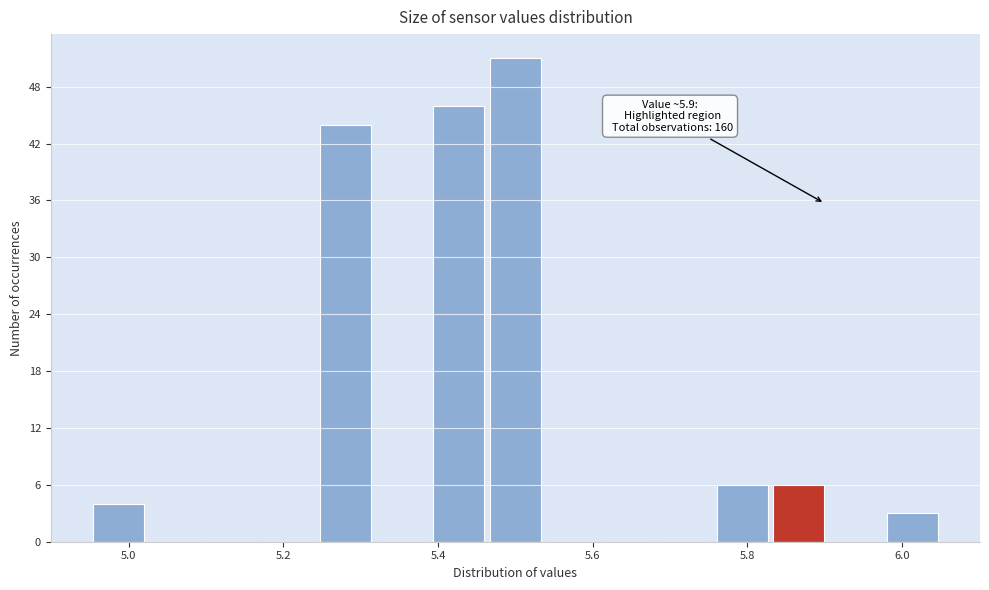

Around what value on the x-axis is the tallest bar? Give the approximate position of its centre, as read against the axis.

5.50